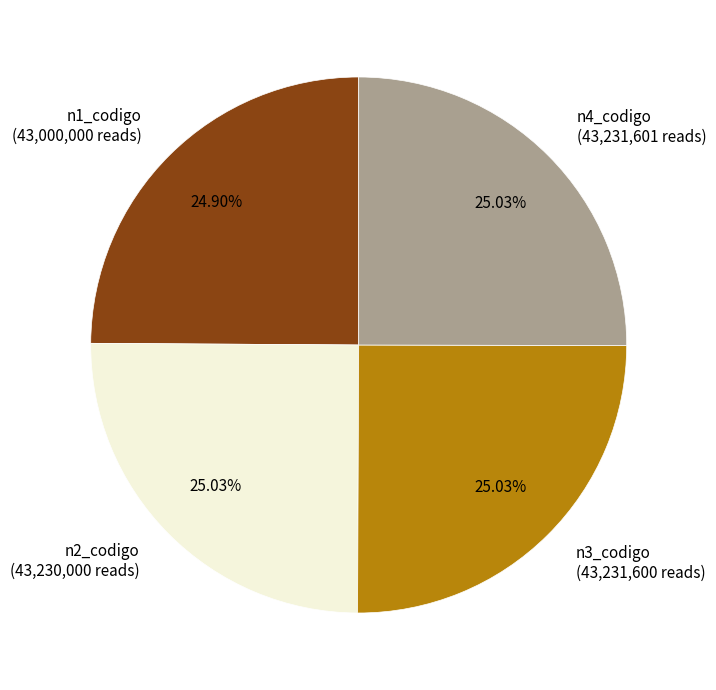

How many slices are in this pie chart?

4